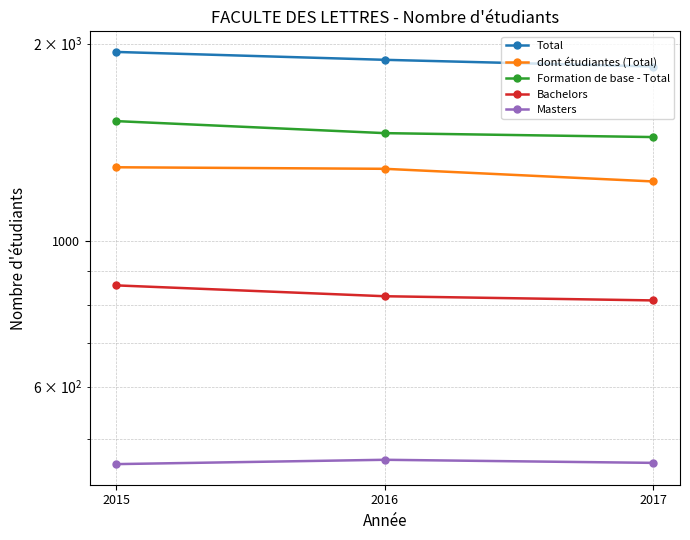

Which has a higher value, 2016 or 2017?

2016